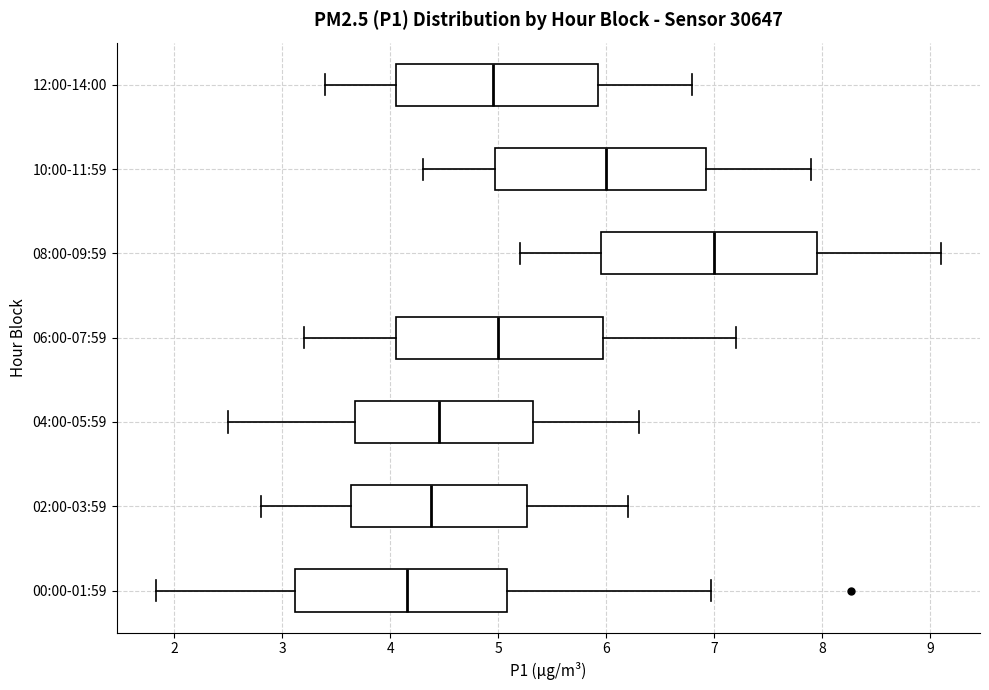

Reading bottom to top, transcribe this box plot: for each box, give where its median line is, the range the box spans, and where its two whiskers end, as read against the x-axis. The values are not printed on the chart, so give them approximately, as read against the axis.

00:00-01:59: median 4.2, box 3.1 to 5.1, whiskers 1.8 to 7.0
02:00-03:59: median 4.4, box 3.6 to 5.3, whiskers 2.8 to 6.2
04:00-05:59: median 4.5, box 3.7 to 5.3, whiskers 2.5 to 6.3
06:00-07:59: median 5.0, box 4.1 to 6.0, whiskers 3.2 to 7.2
08:00-09:59: median 7.0, box 6.0 to 8.0, whiskers 5.2 to 9.1
10:00-11:59: median 6.0, box 5.0 to 6.9, whiskers 4.3 to 7.9
12:00-14:00: median 5.0, box 4.1 to 5.9, whiskers 3.4 to 6.8